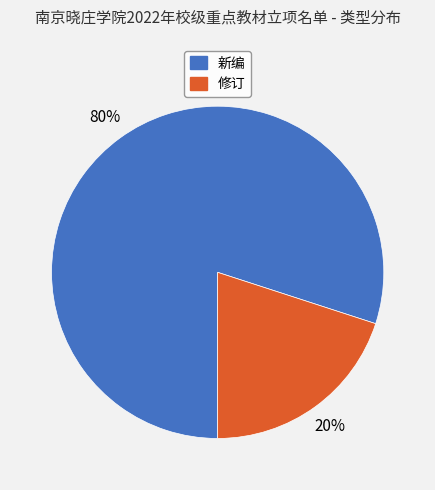

Which category has the smallest portion of the pie?

修订